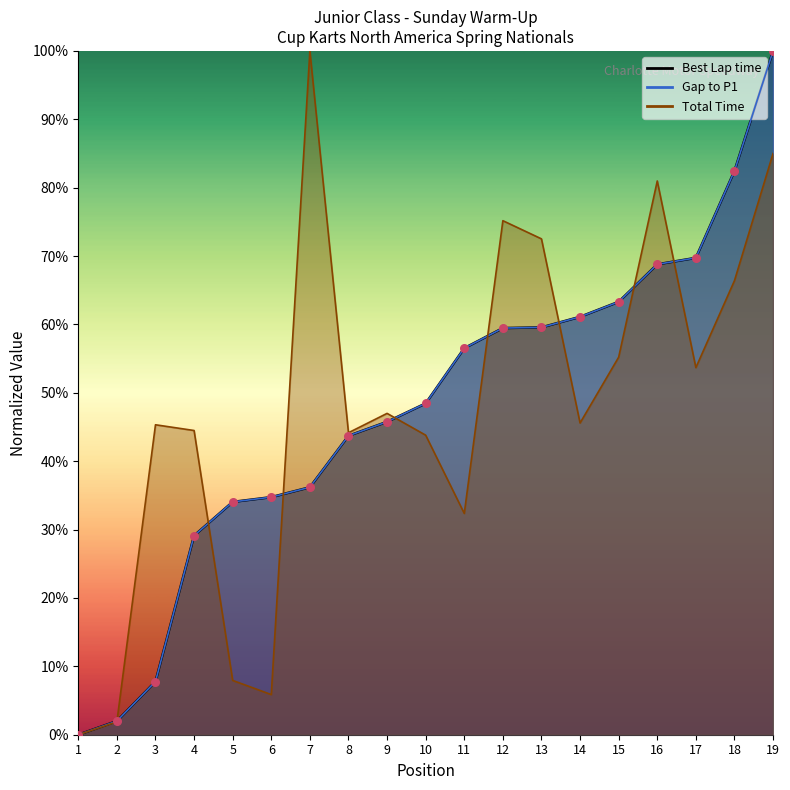

Which series has the largest total across all categories?

Total Time